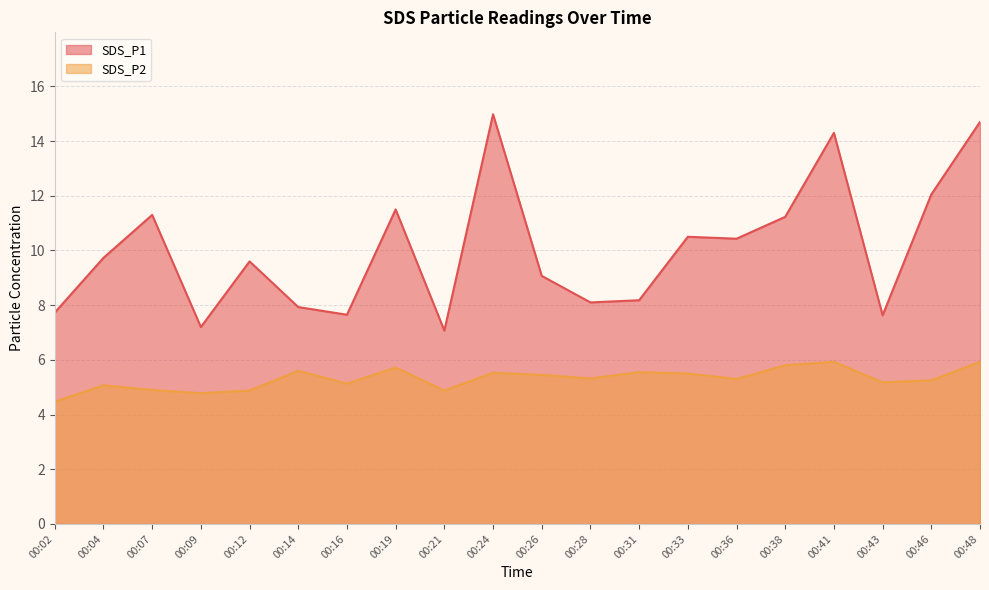

True or false: SDS_P2 and SDS_P1 intersect in this chart.

False